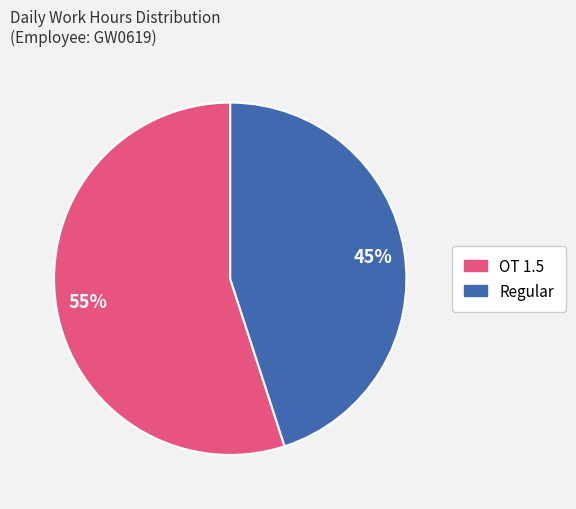

To the nearest percent, what is the difference between the largest and smallest slice percentages?

10%